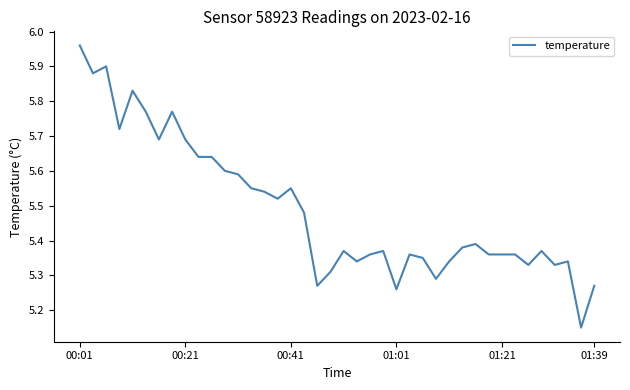

How many interior local valleys (lower than both neighbors) does the data have?

11